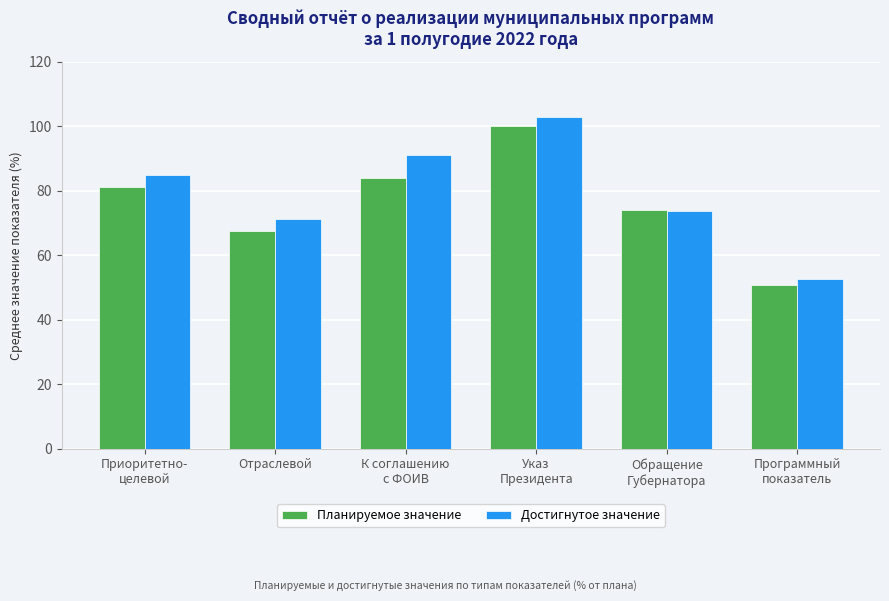

Is the value of Планируемое значение at Программный
показатель greater than the value of Достигнутое значение at Отраслевой?

No